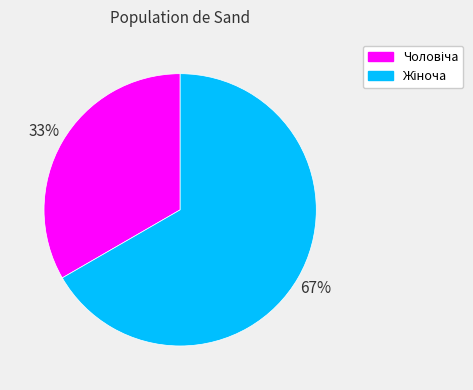

To the nearest percent, what is the average slice percentage?

50%